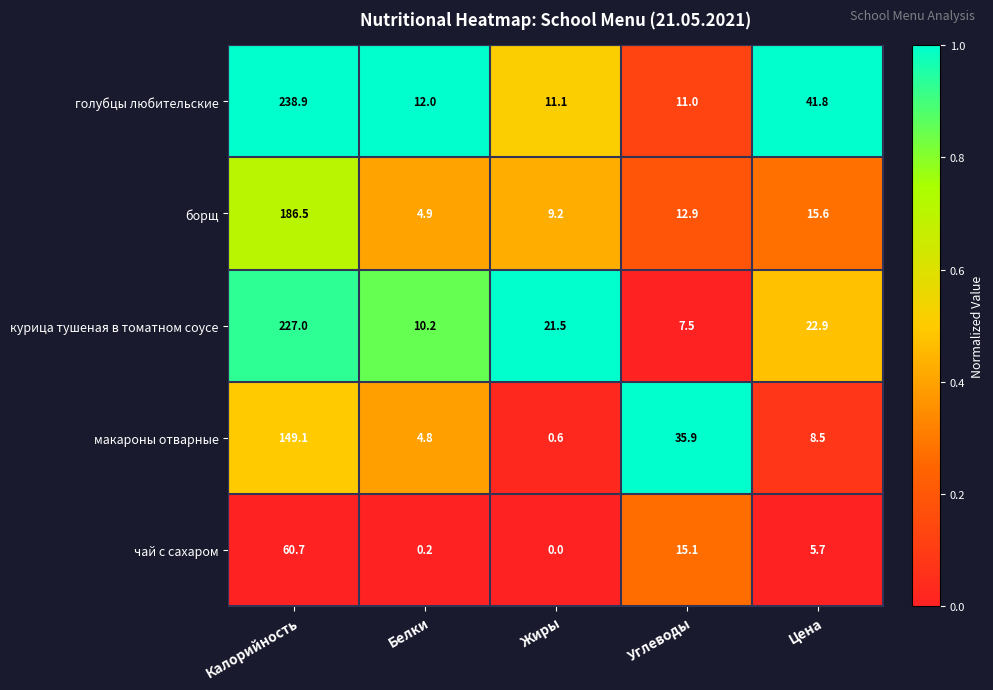

What is the maximum value shown in the chart?

238.9